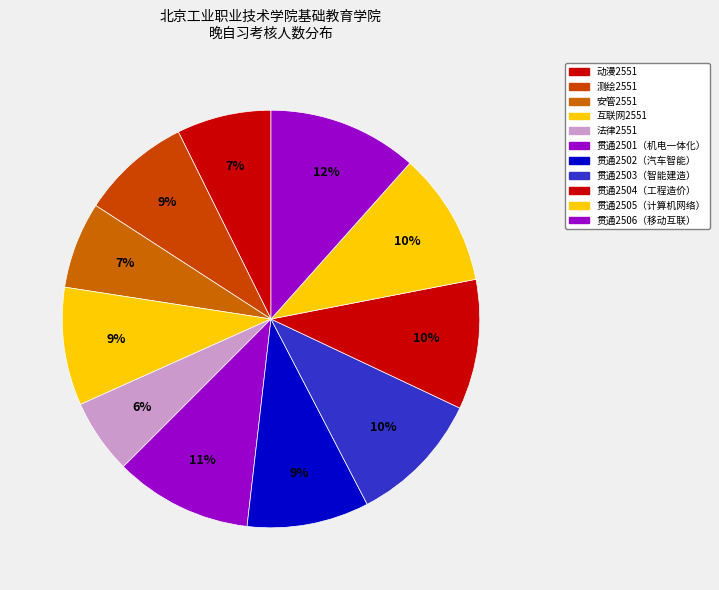

Between 互联网2551 and 贯通2506（移动互联）, which is larger?

贯通2506（移动互联）